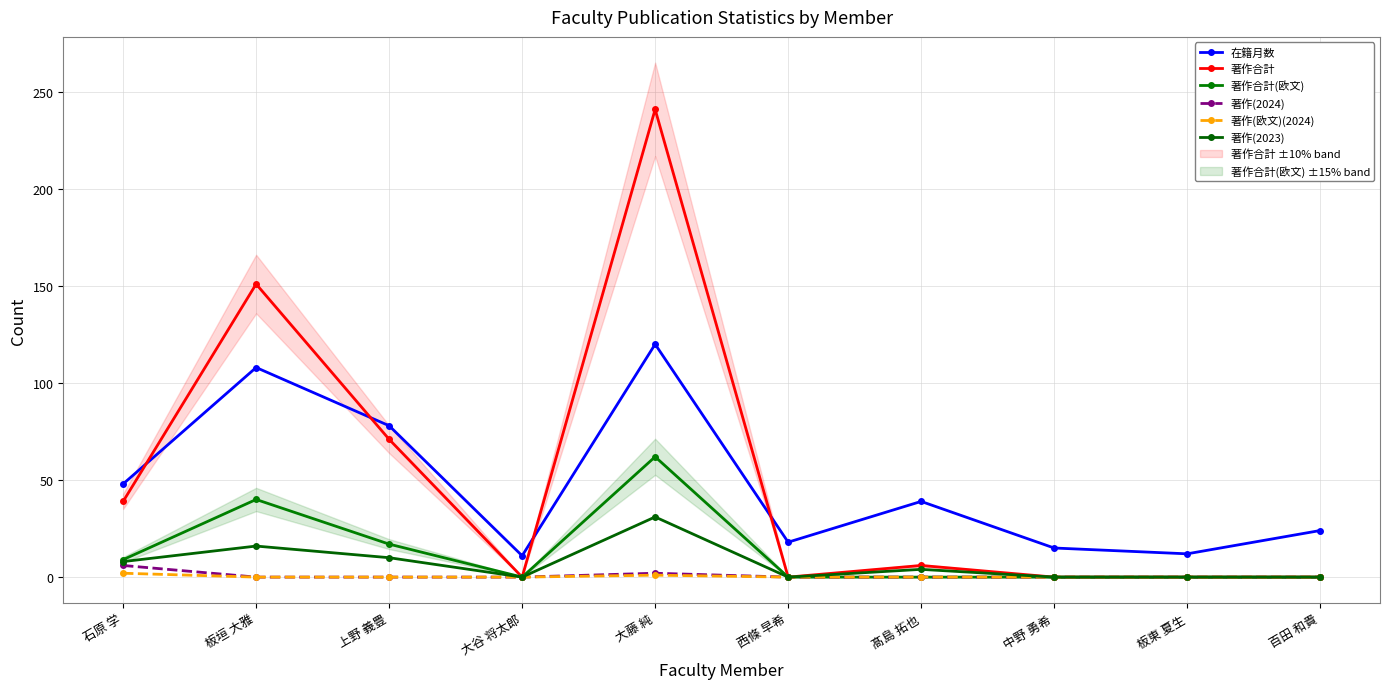

True or false: 著作(欧文)(2024) and 在籍月数 cross at least once.

False